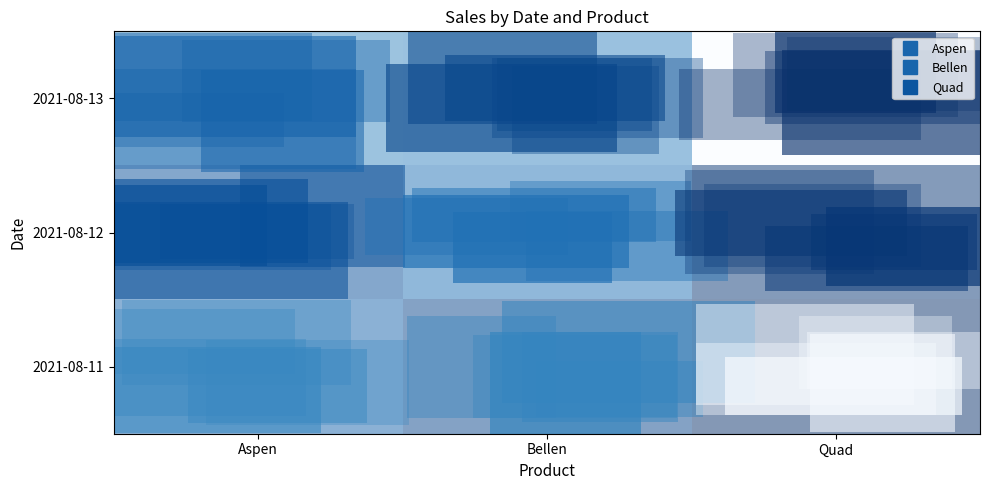

What is the difference between the highest and lowest values at Quad?

295.1